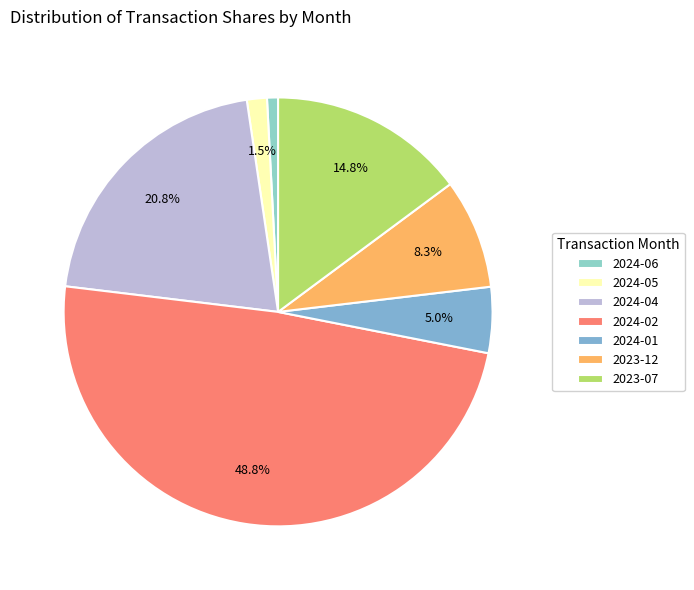

How many segments does this pie chart have?

7